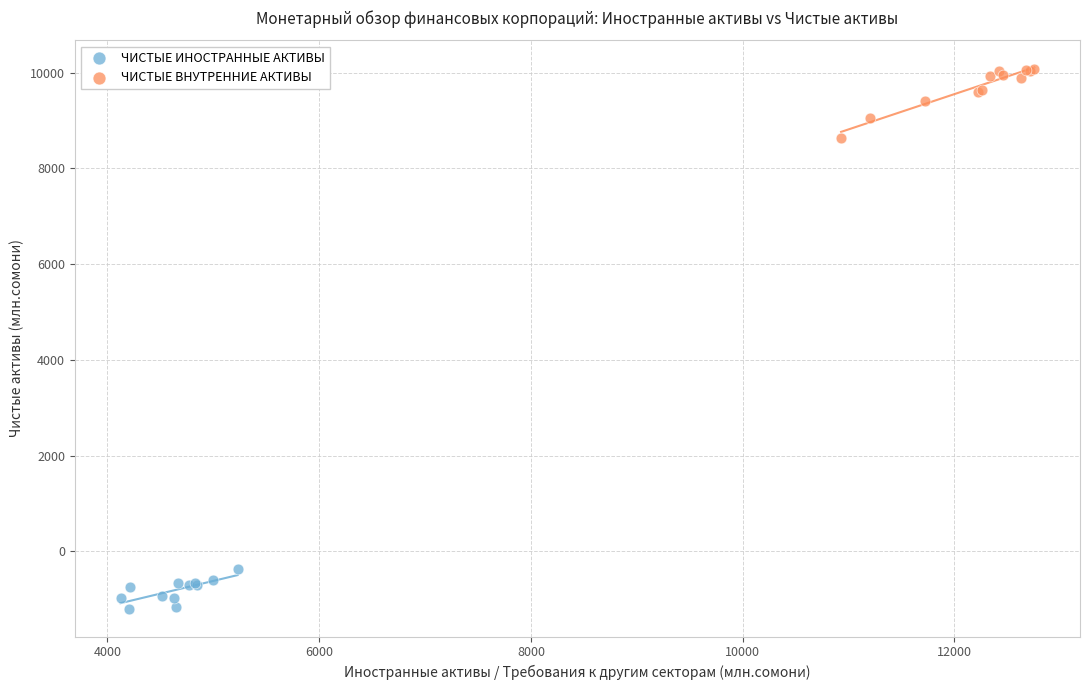

Which series has the widest spread of Y values?

ЧИСТЫЕ ВНУТРЕННИЕ АКТИВЫ